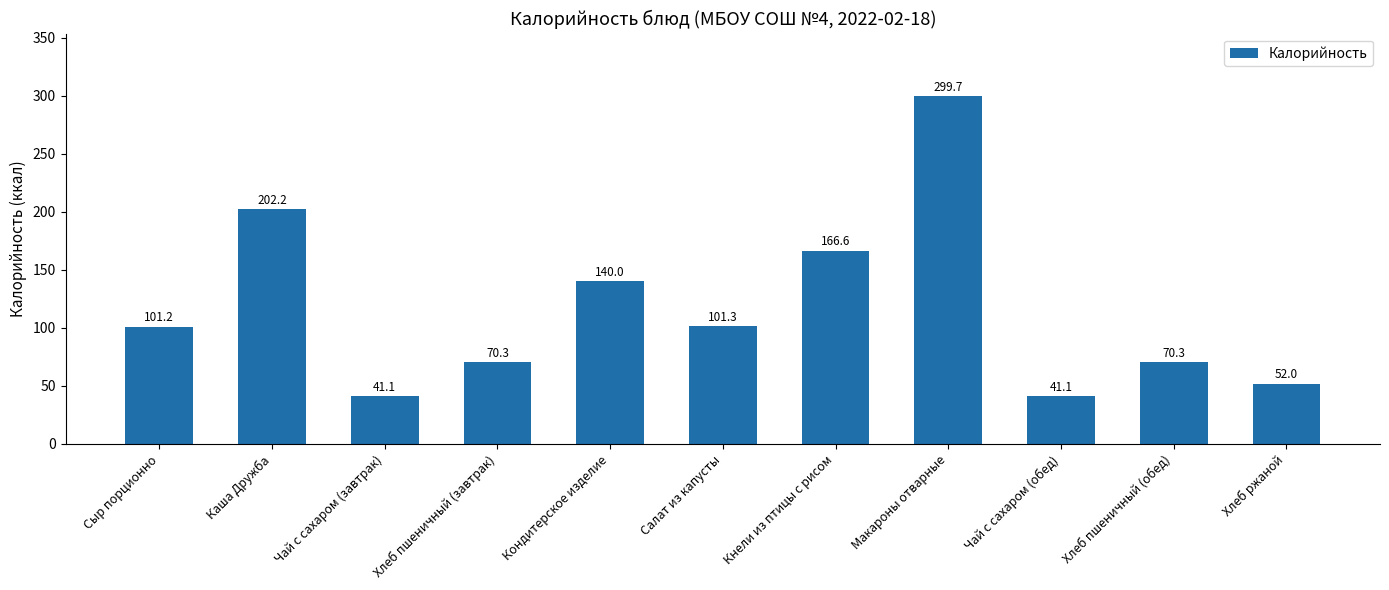

Between Кнели из птицы с рисом and Чай с сахаром (завтрак), which is larger?

Кнели из птицы с рисом